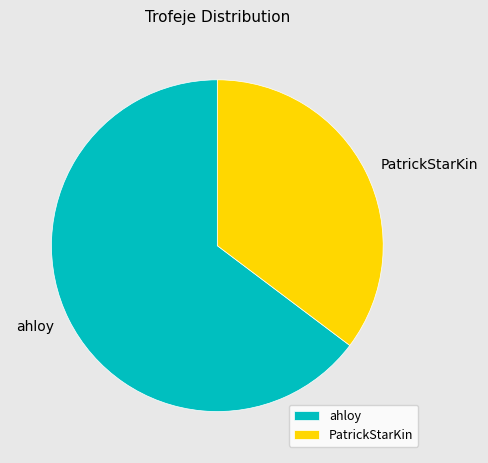

Rank the categories by value from lowest to highest.

PatrickStarKin, ahloy